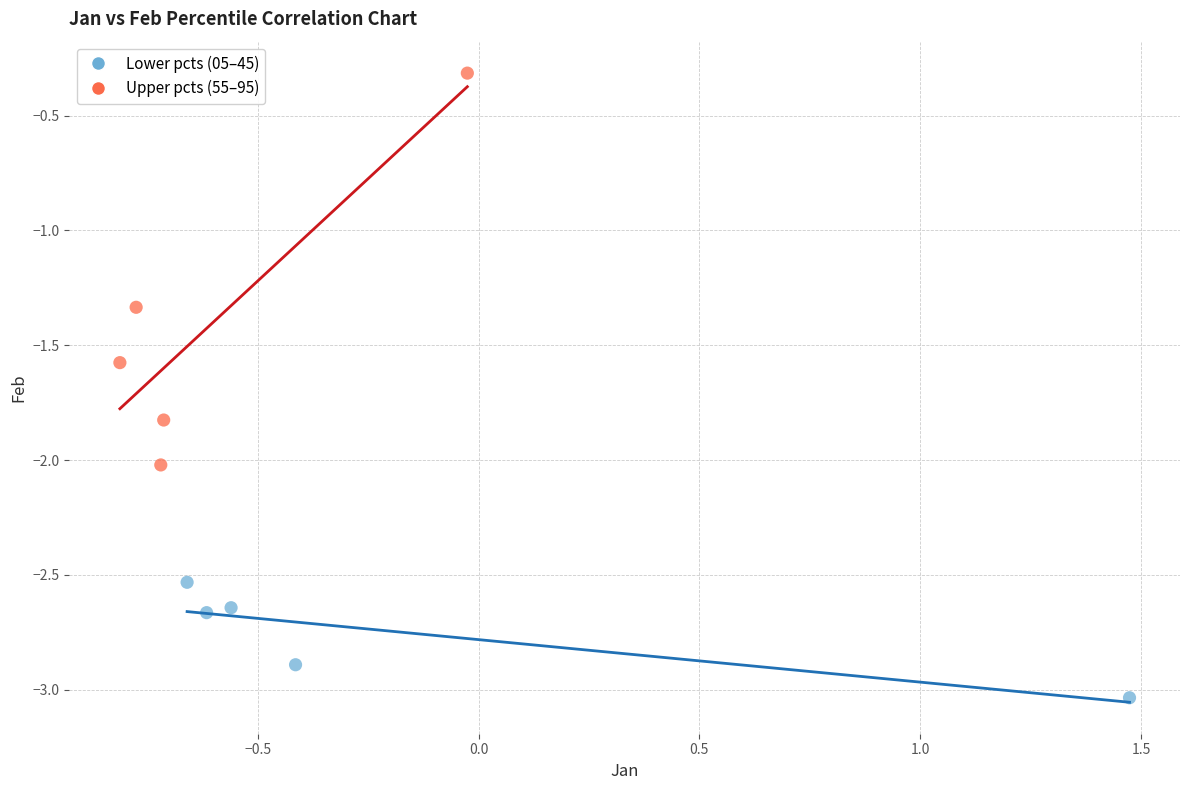

Which series has the widest spread of Y values?

Upper pcts (55–95)